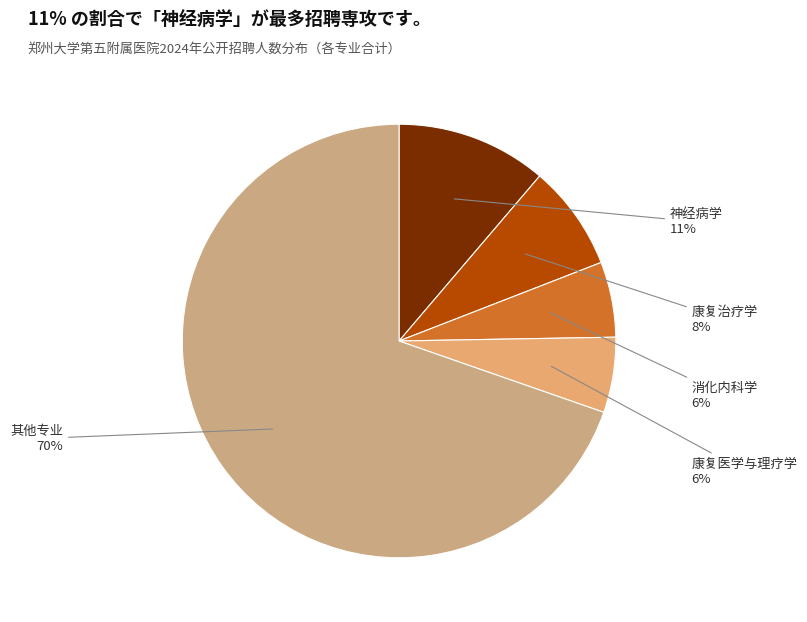

Is the sum of 康复医学与理疗学 and 神经病学 greater than half?

No